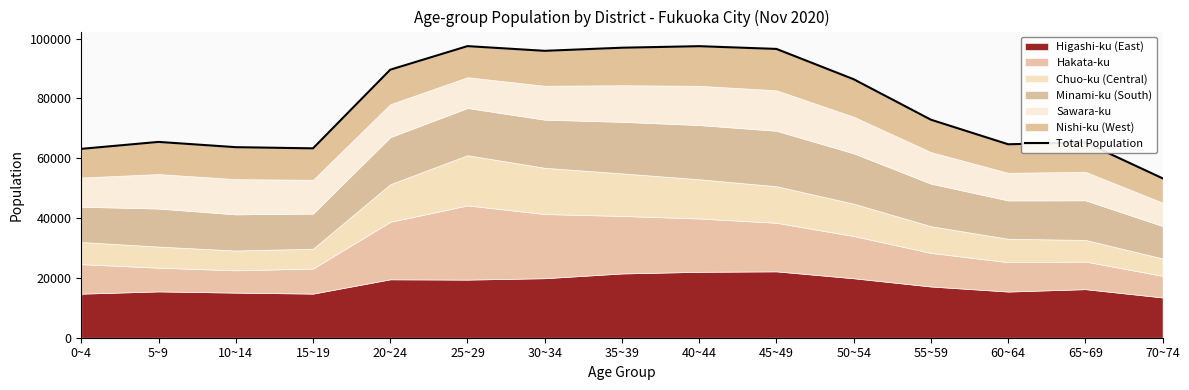

The value at 70~74 is 88524. True or false?

False